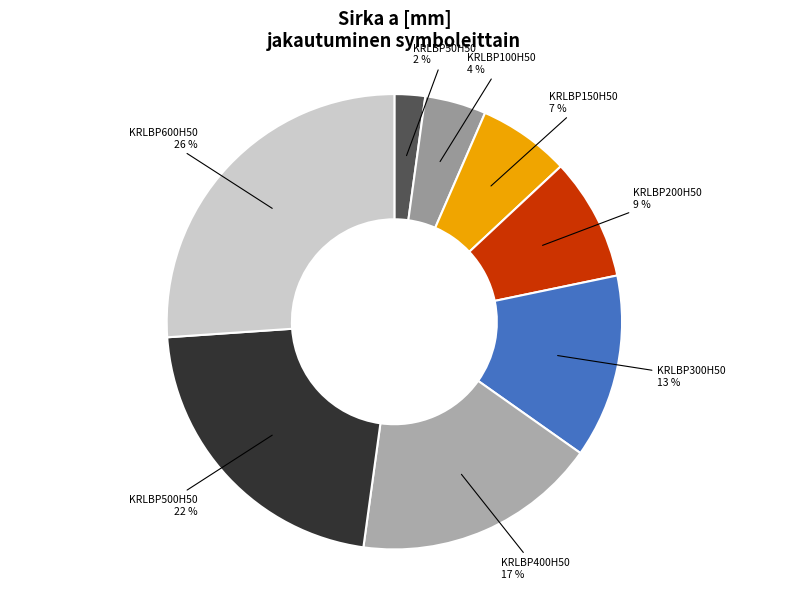

Rank the categories by value from highest to lowest.

KRLBP600H50, KRLBP500H50, KRLBP400H50, KRLBP300H50, KRLBP200H50, KRLBP150H50, KRLBP100H50, KRLBP50H50